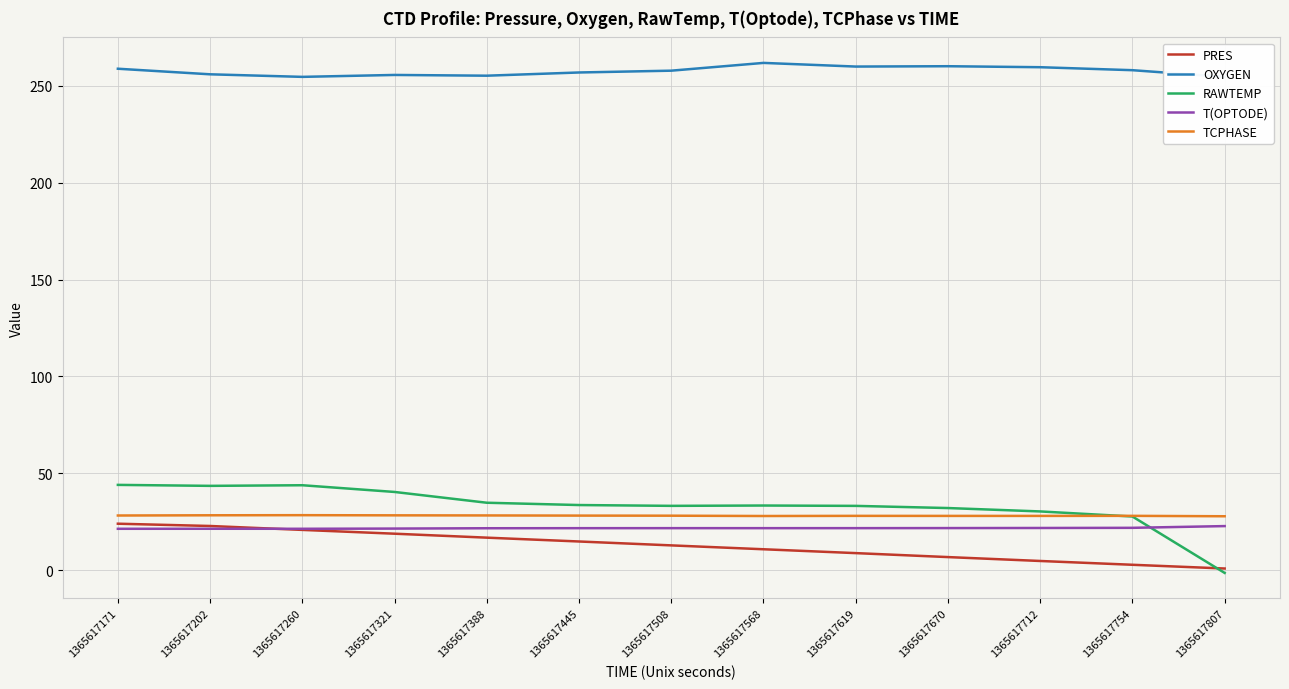

True or false: TCPHASE and T(OPTODE) cross at least once.

False